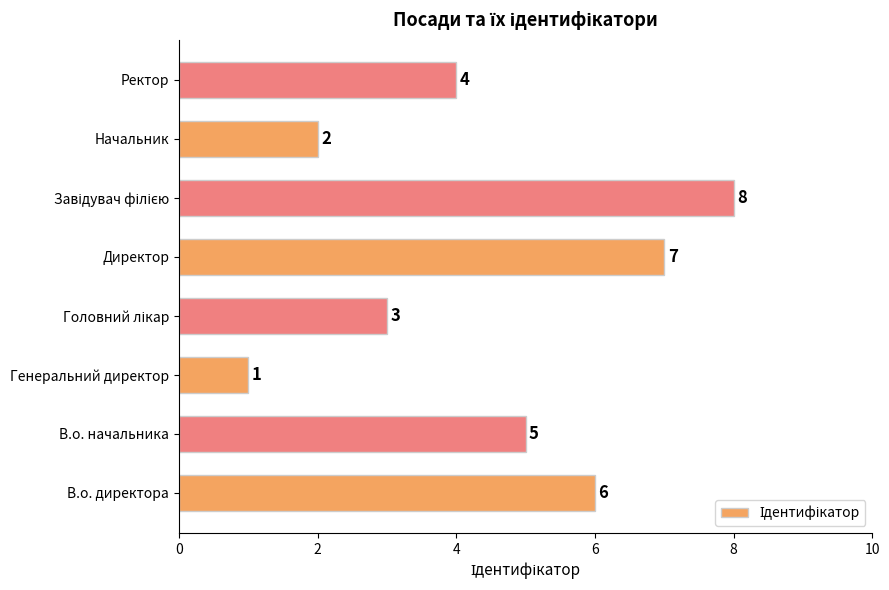

At which label is the value closest to 4?

Ректор